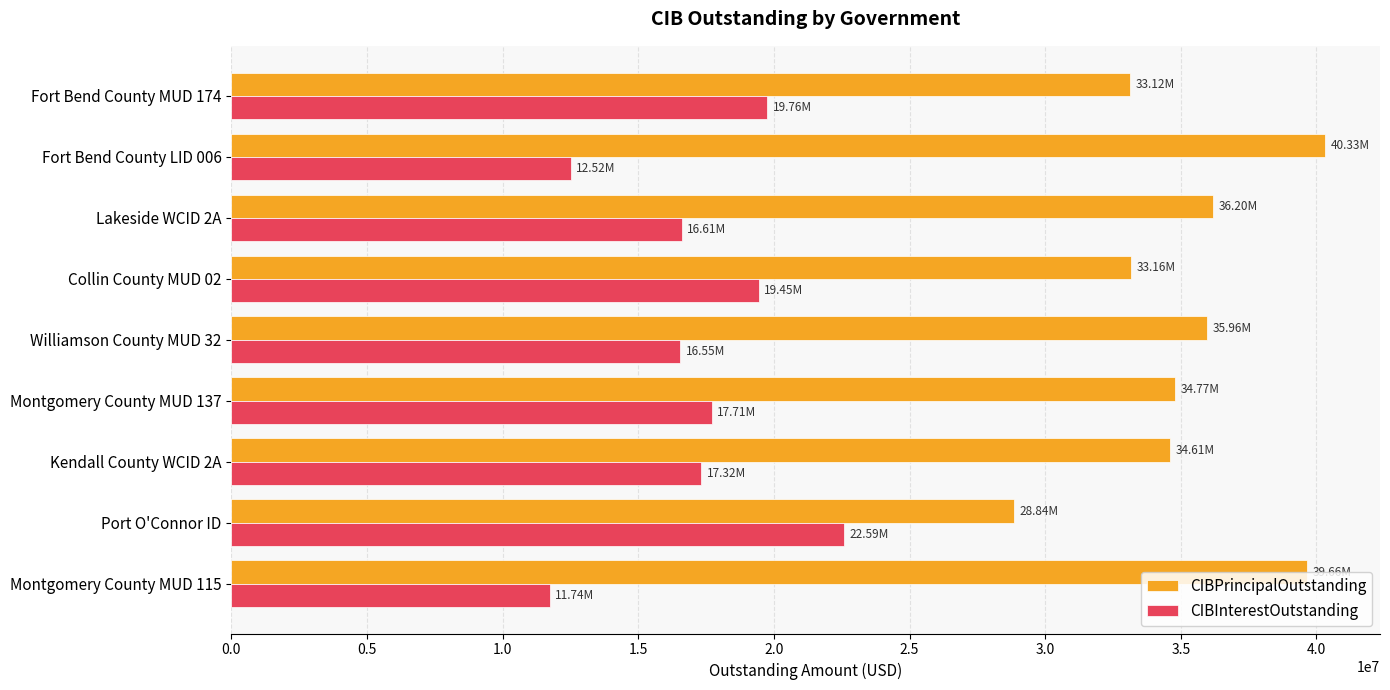

What is the spread (max minus min) of values at Fort Bend County LID 006?

27804648.6